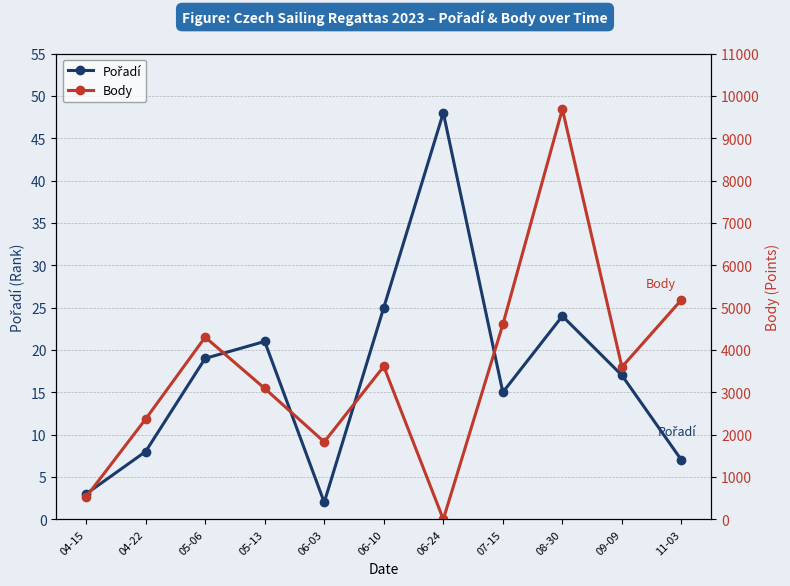

Rank the series by their maximum value, from highest to lowest.

Body, Pořadí